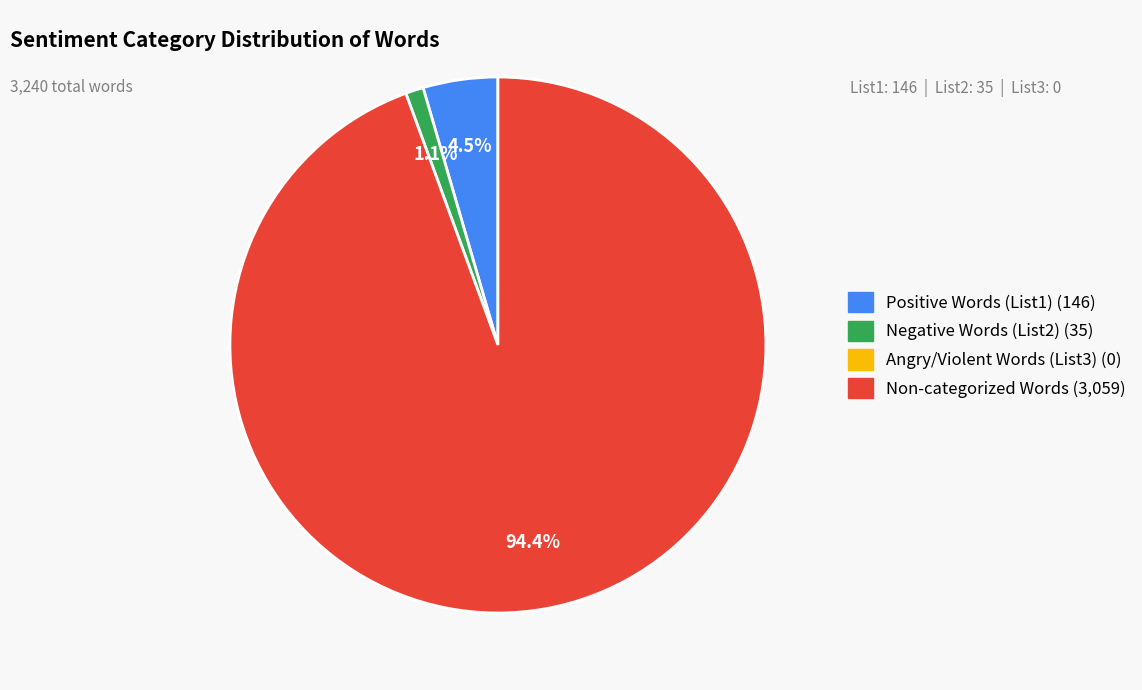

Does any single category account for the majority?

Yes